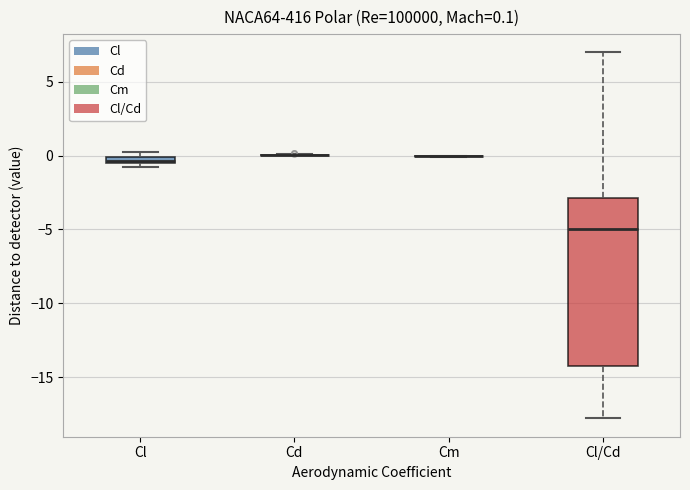

Comparing the boxes themselves (not the whiskers), which one is the tallest?

Cl/Cd